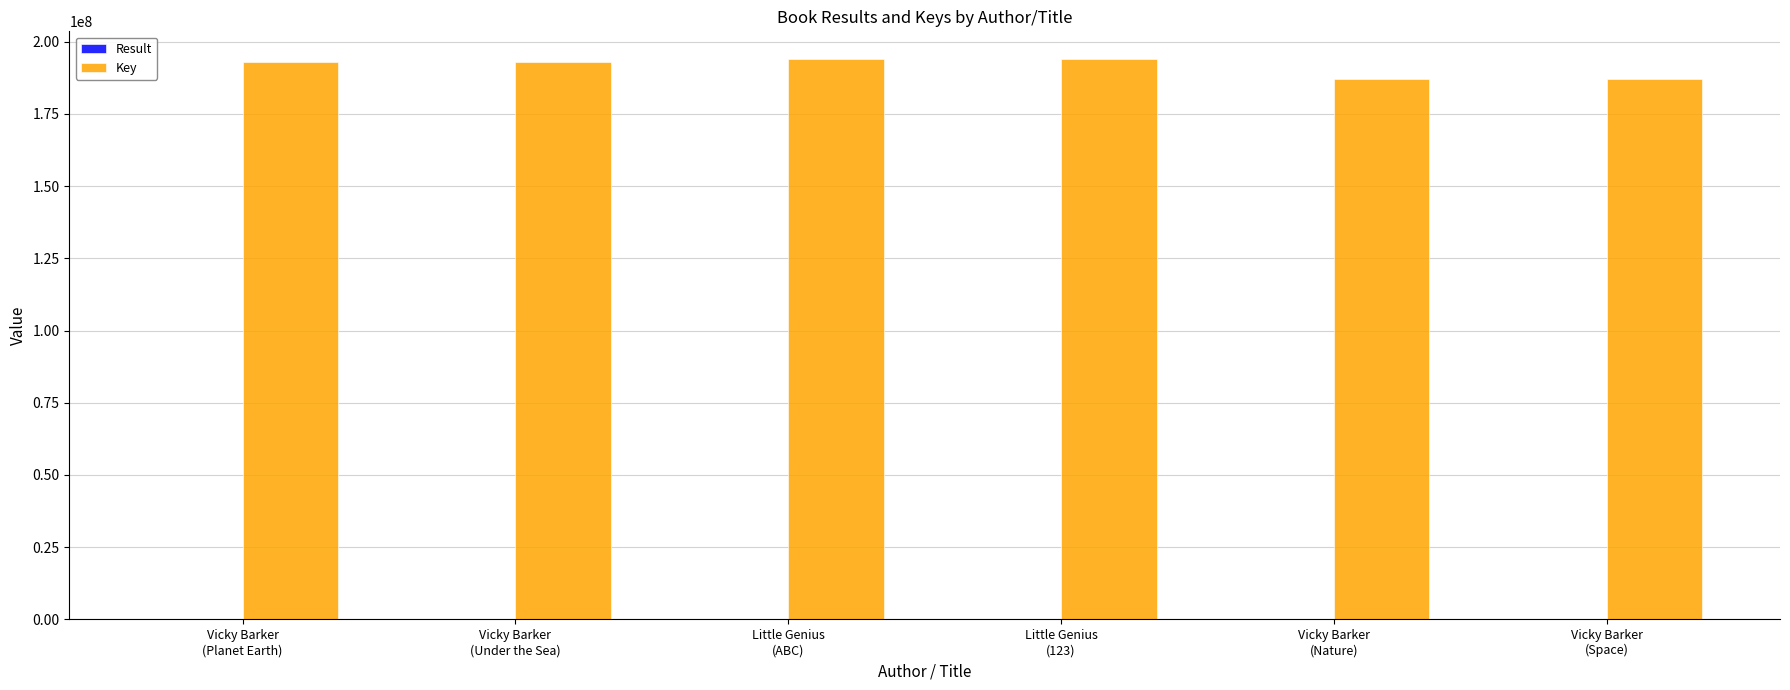

What is the sum of all Key values?

1147765229